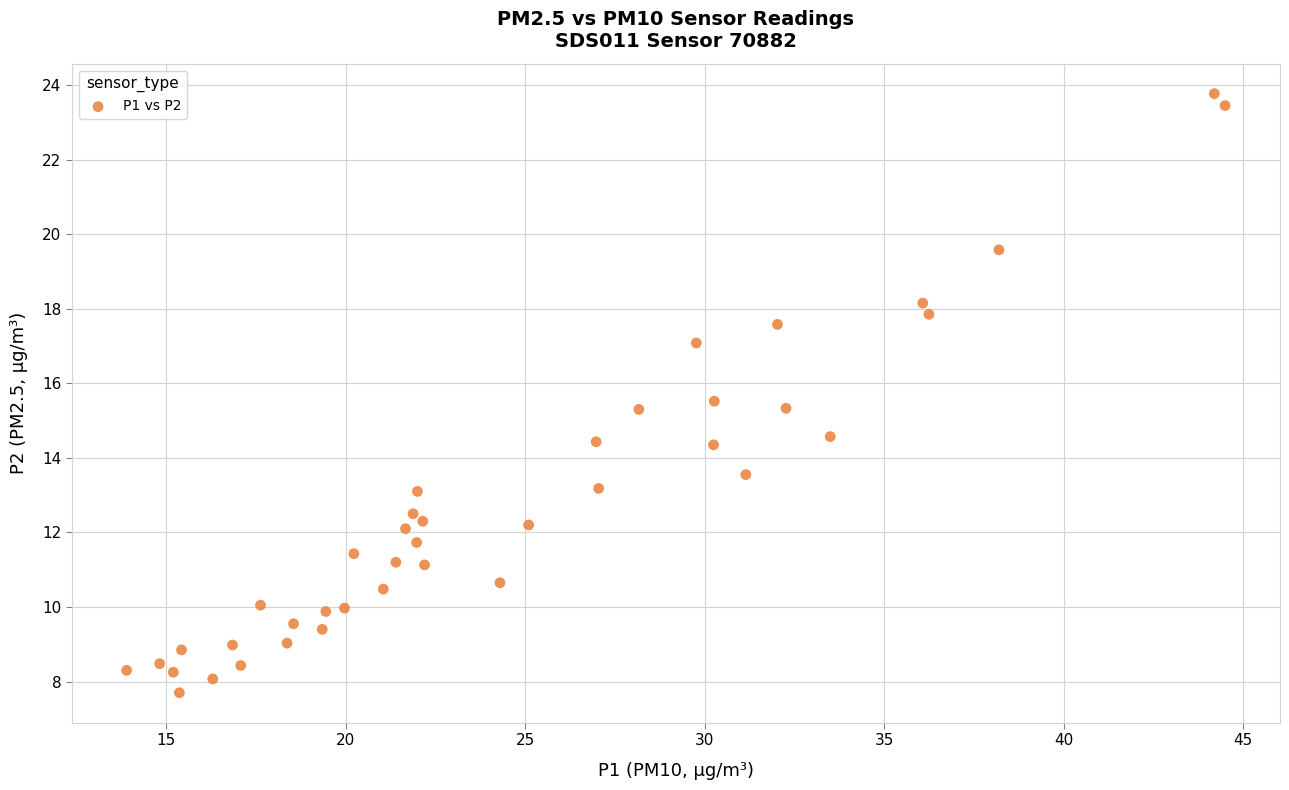

What is the range of X values (max minus min)?

30.6